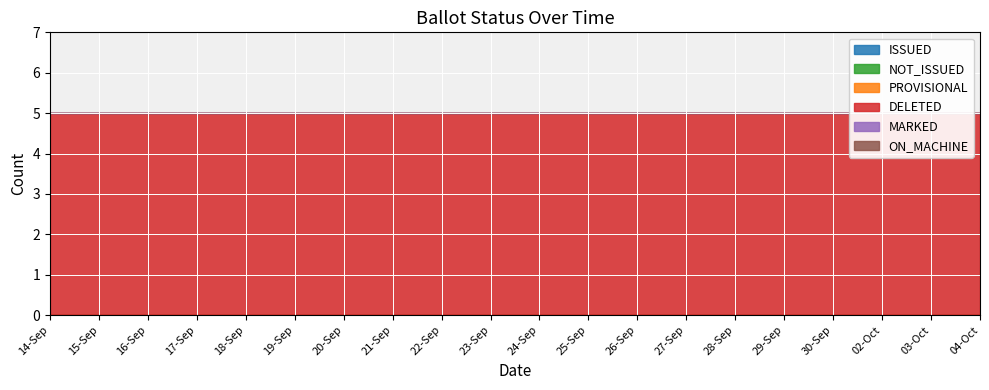

What is the label of the 16th point from the left?

29-Sep